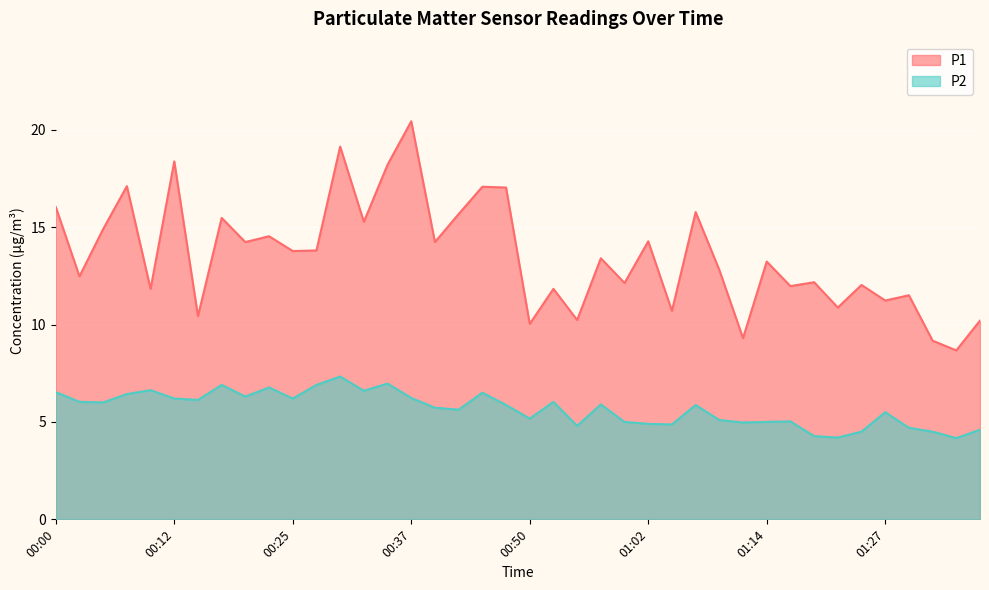

Is it true that P2 equals 6.0 at 01:22?

False